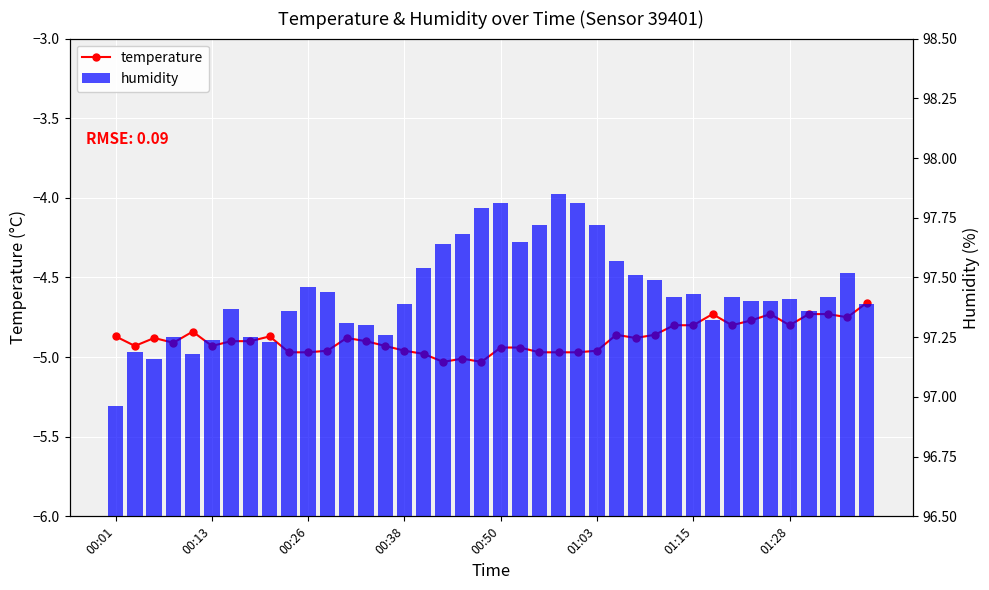

What is the sum of the temperature values at 19 and 00:38?

-9.9